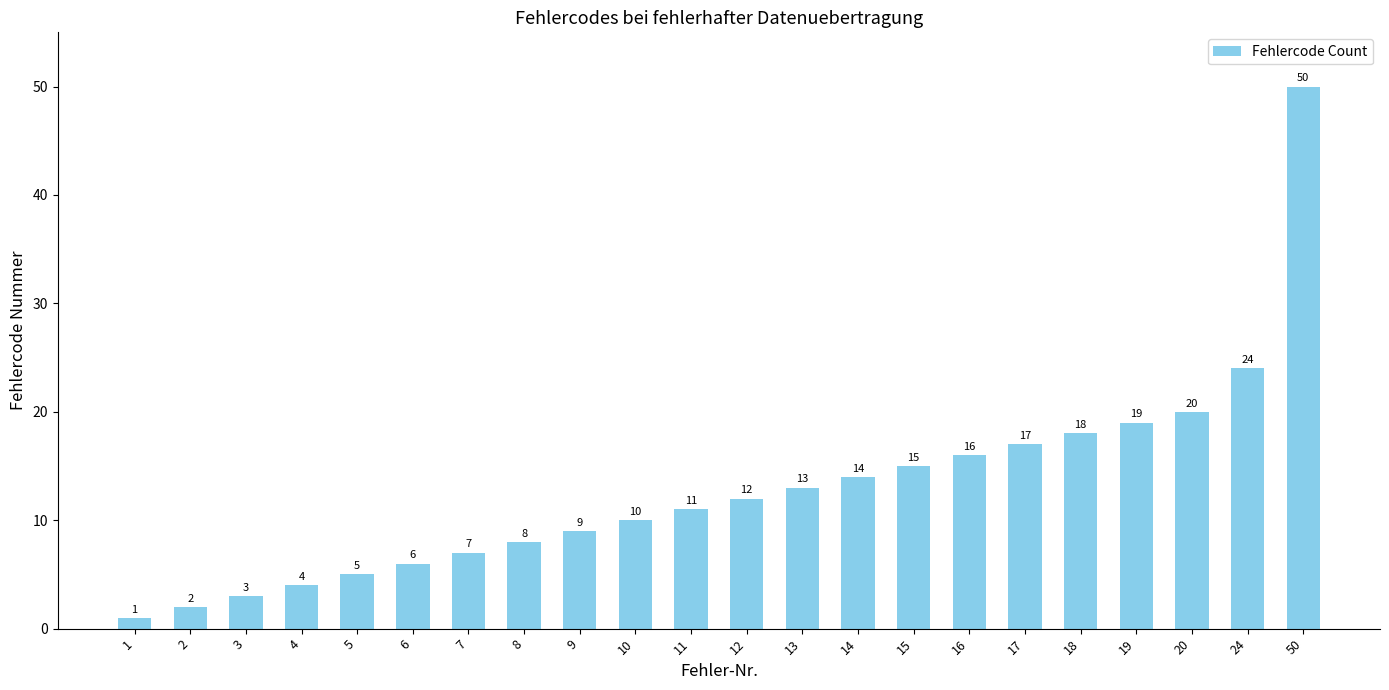

List the labels in order of value, largest first.

50, 24, 20, 19, 18, 17, 16, 15, 14, 13, 12, 11, 10, 9, 8, 7, 6, 5, 4, 3, 2, 1